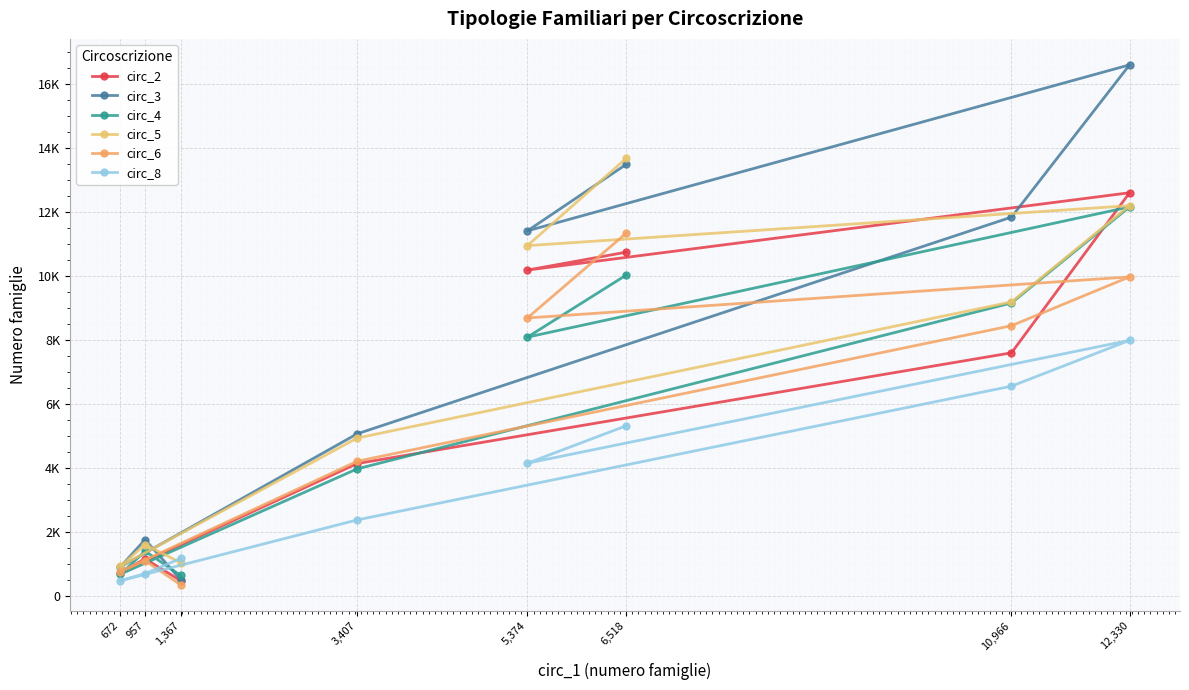

What is the difference between the circ_5 values at 10,966 and 3,407?

4255